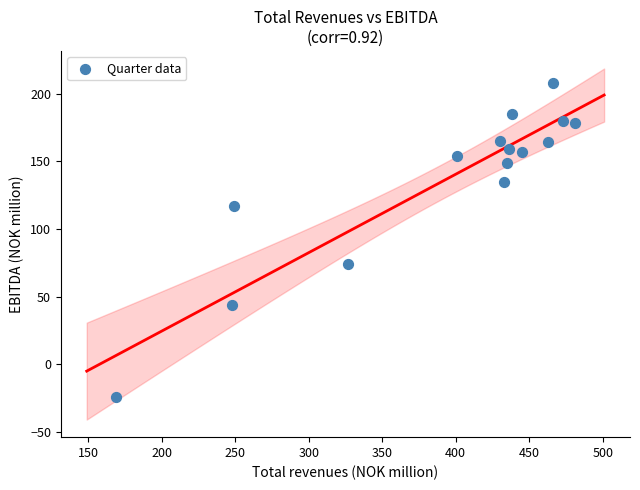

What Y value in the scatter plot is closest to 92?

74